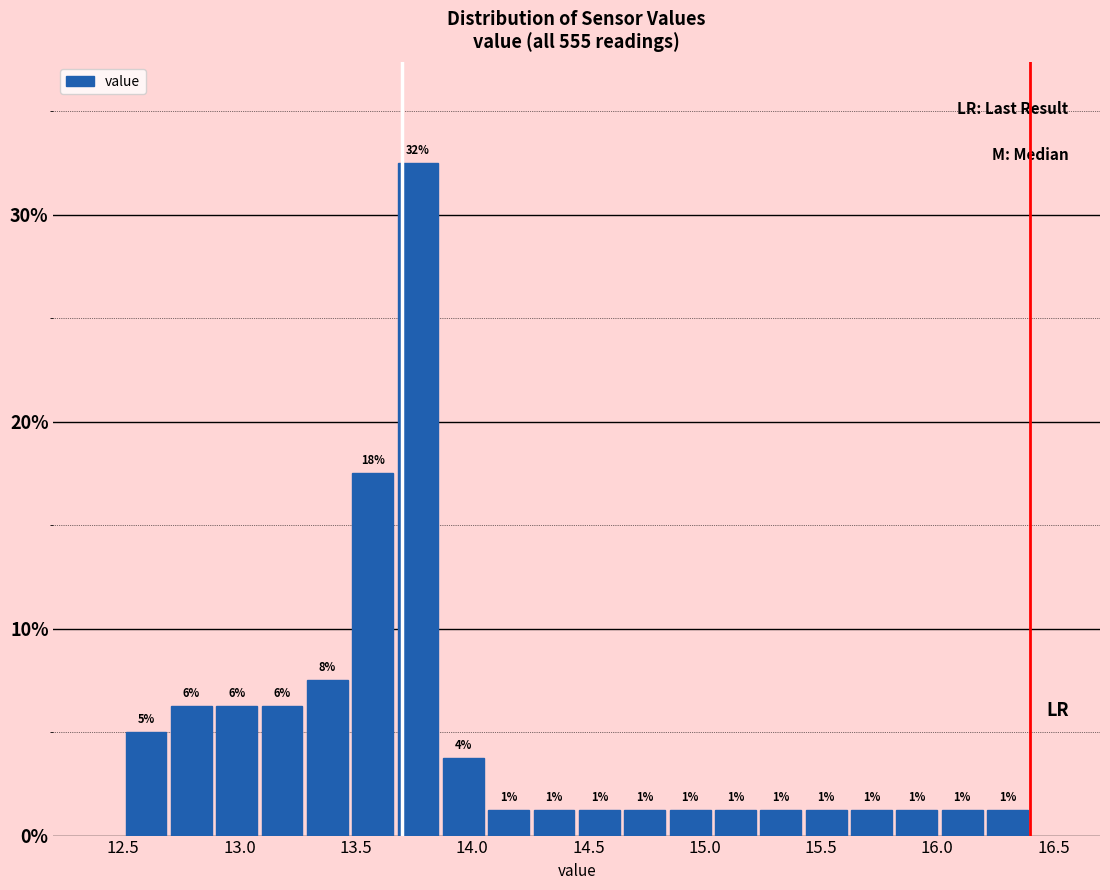

Read against the x-axis, roughly where is the centre of the tallest bar?

13.75